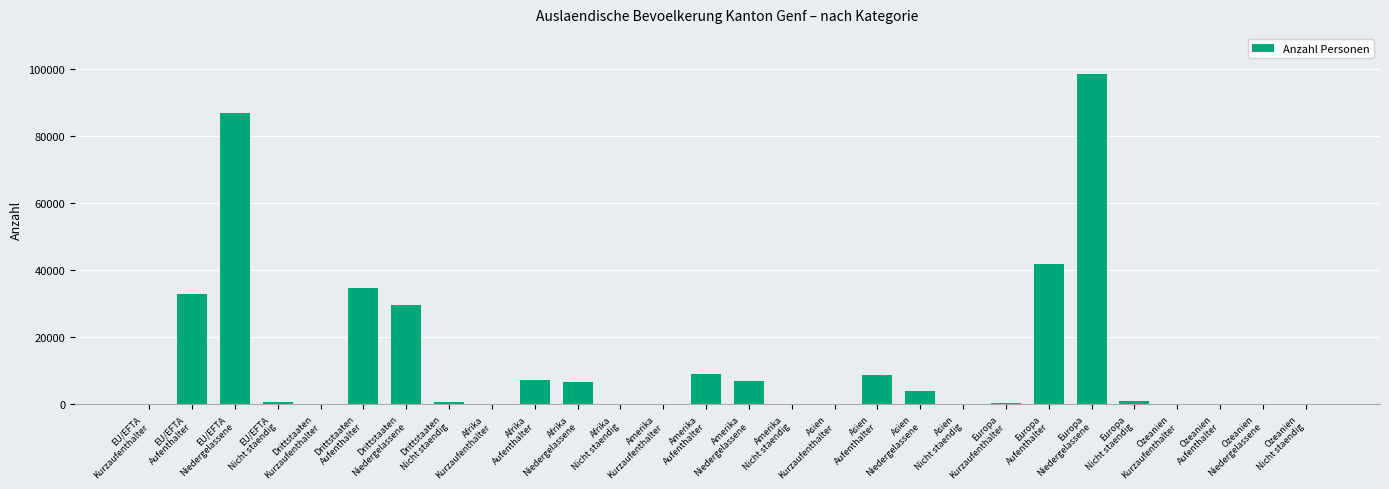

What is the maximum value shown in the chart?

98665